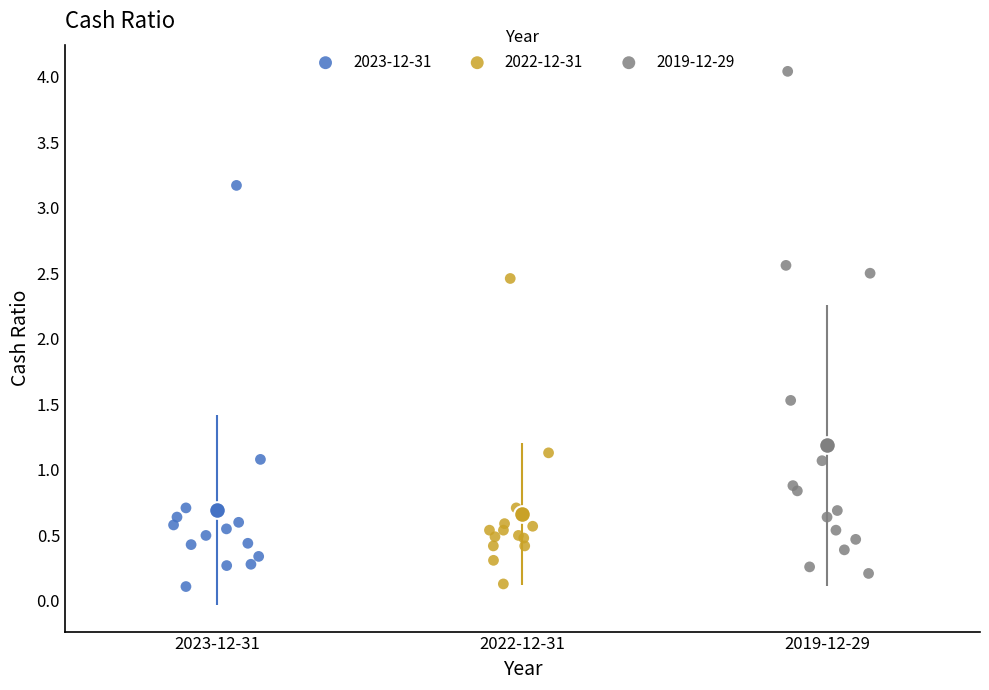

Which series contains the highest Y value?

2019-12-29